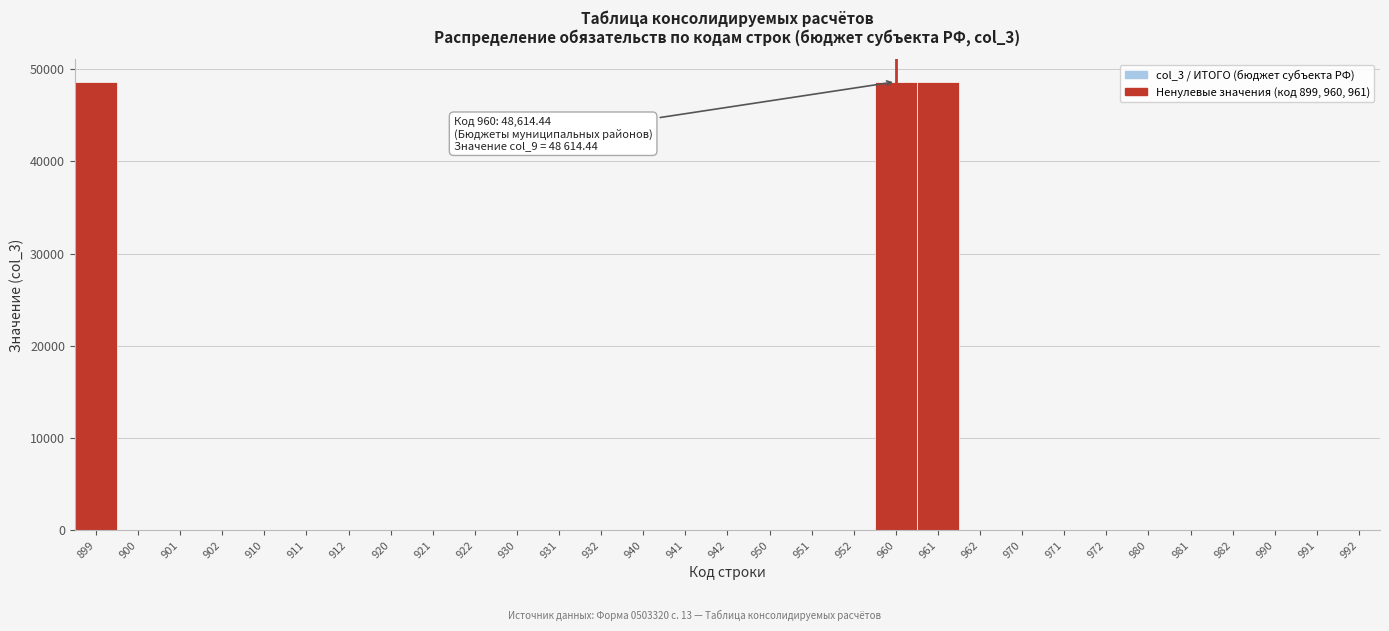

What is the sum of all values?

145843.3